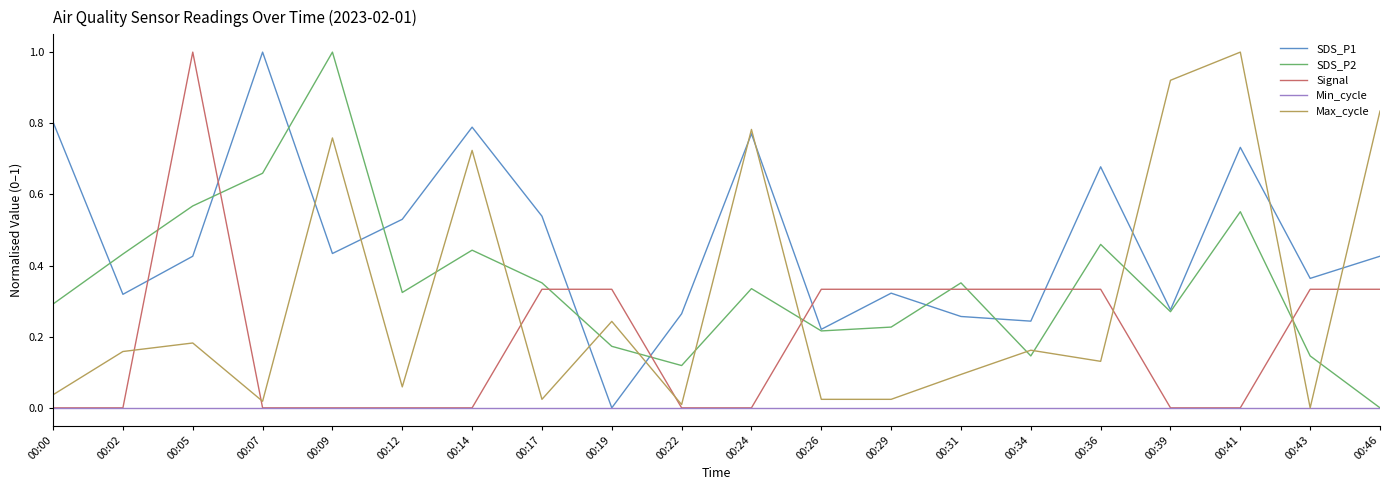

Which category has the lowest value in the SDS_P1 series?

00:19